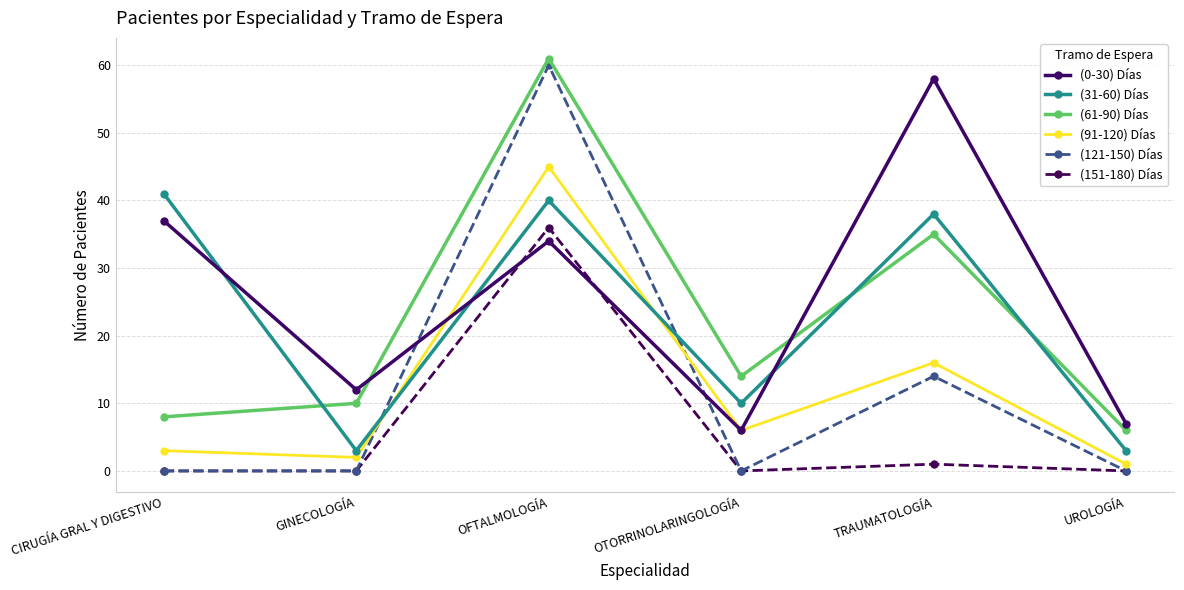

True or false: (61-90) Días and (31-60) Días cross at least once.

True